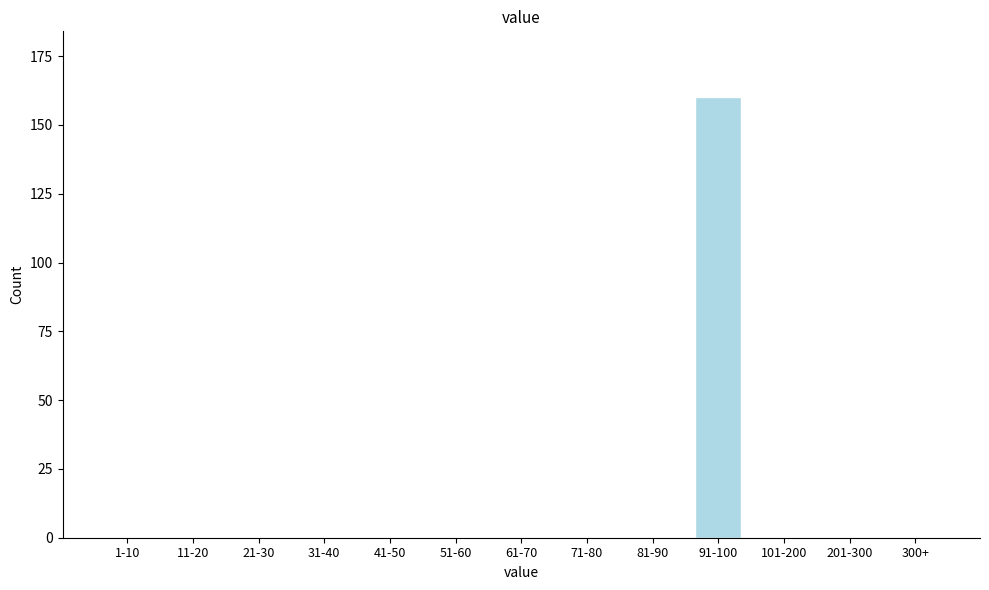

Reading left to right, extract all data points from this chart.

1-10=0	11-20=0	21-30=0	31-40=0	41-50=0	51-60=0	61-70=0	71-80=0	81-90=0	91-100=160	101-200=0	201-300=0	300+=0